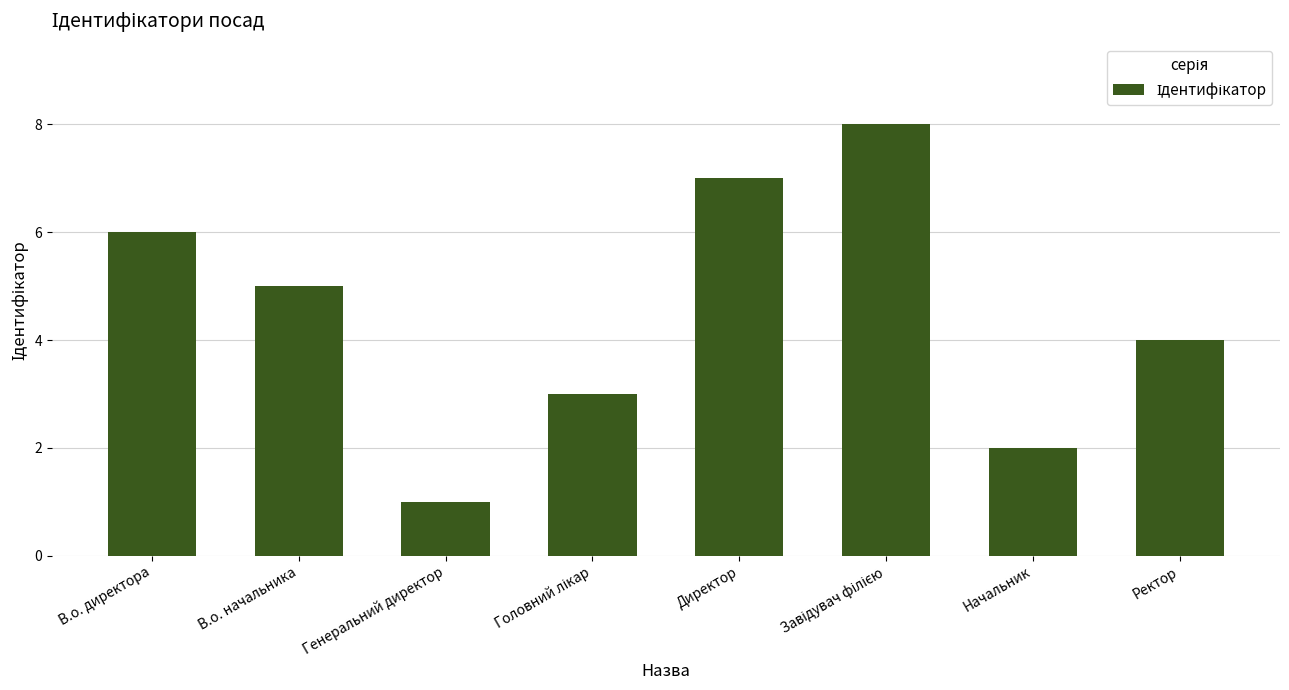

Where is the data nearest to the value 4?

Ректор